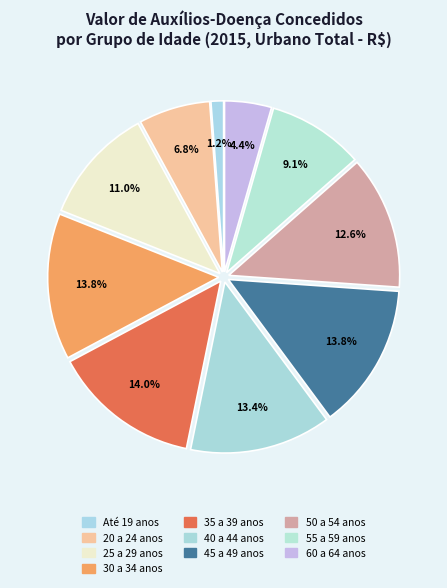

How many segments does this pie chart have?

10